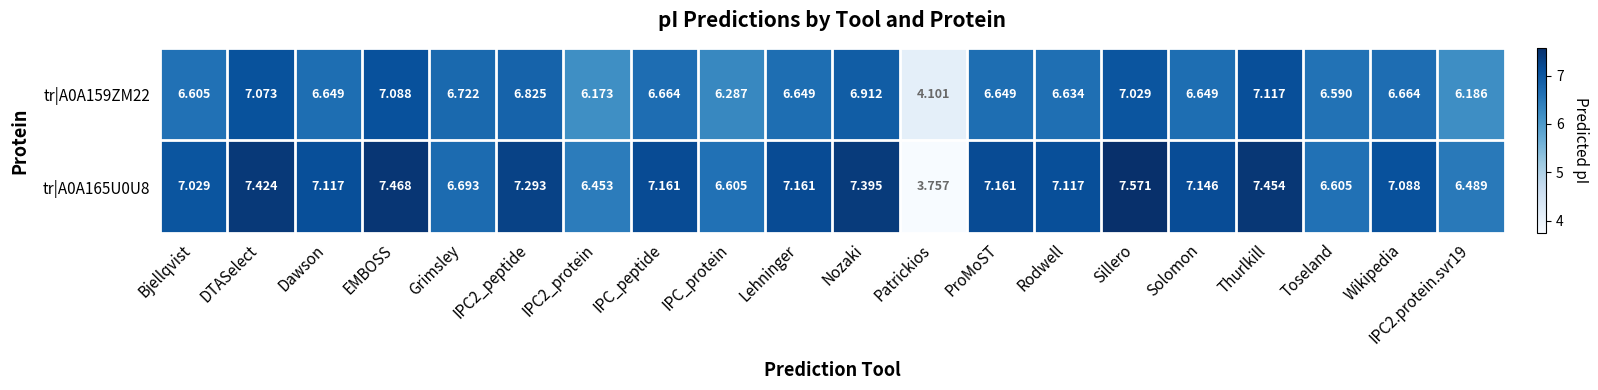

Where is tr|A0A165U0U8 nearest to the value 5?

Patrickios